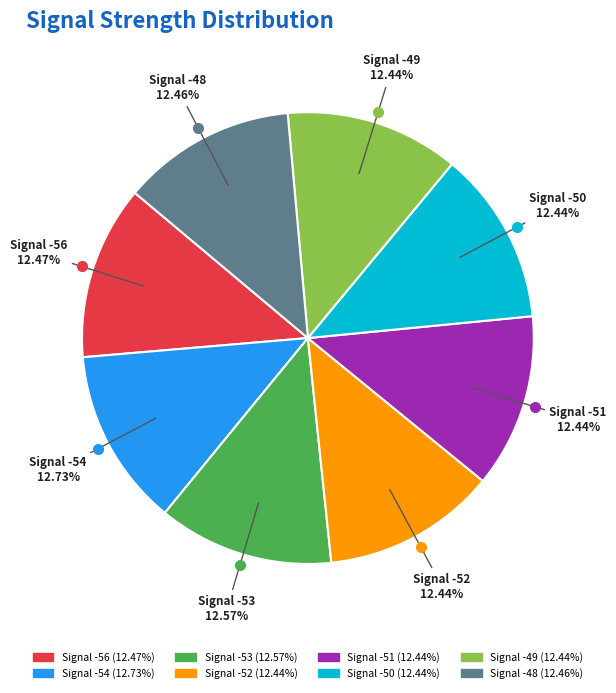

Is there any slice that represents more than half of the pie?

No